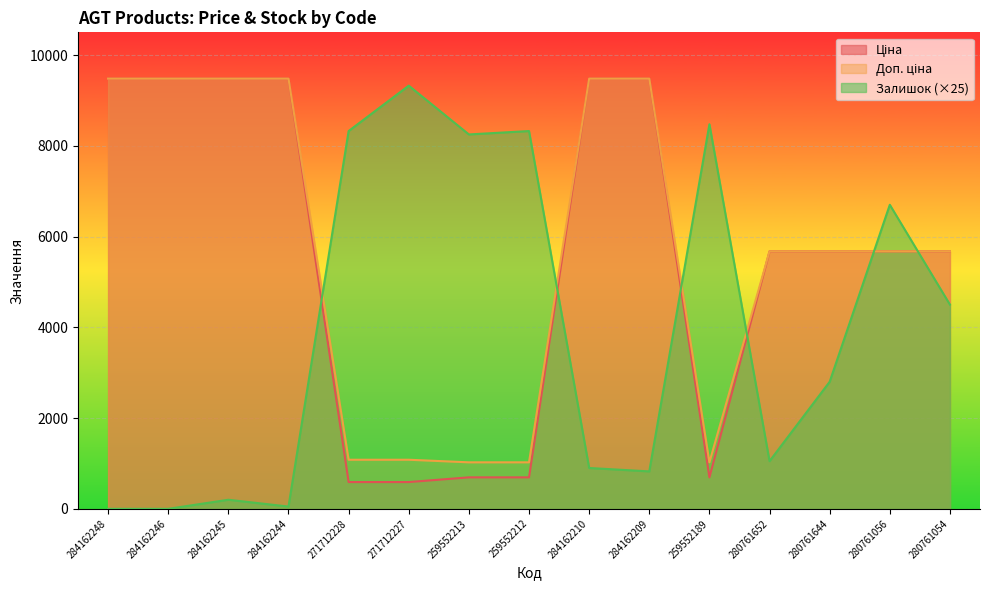

True or false: Залишок has more than 0 interior local peaks.

True